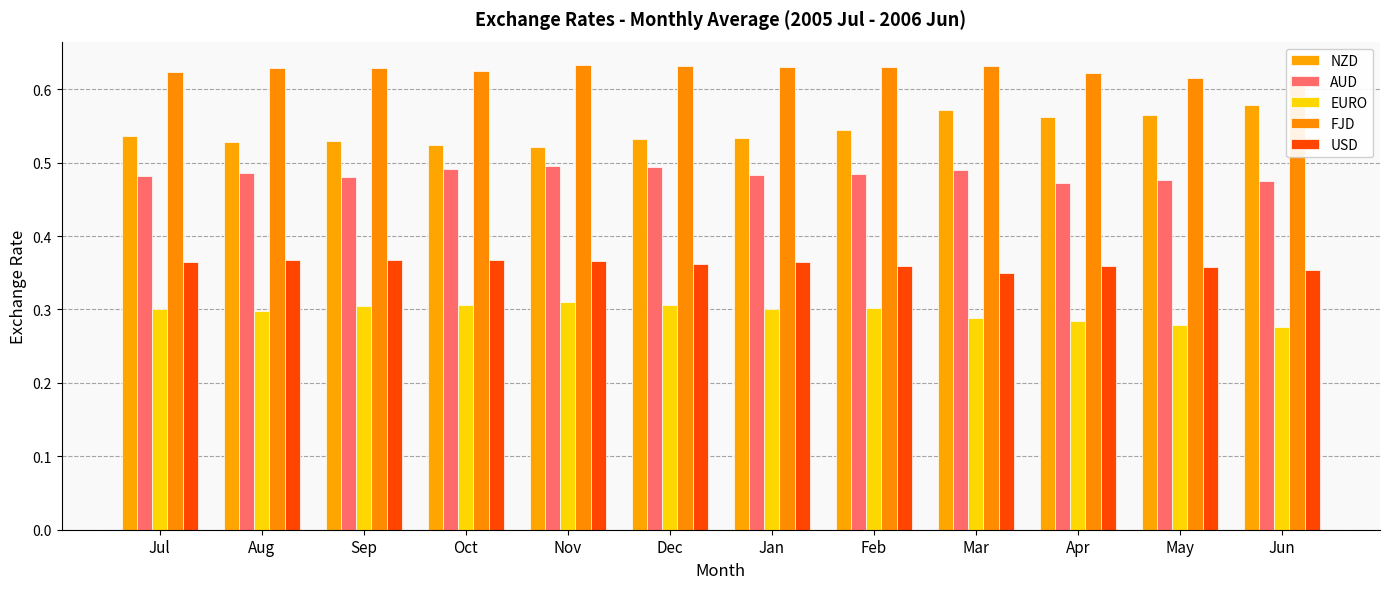

What are all the series names shown in the legend?

NZD, AUD, EURO, FJD, USD